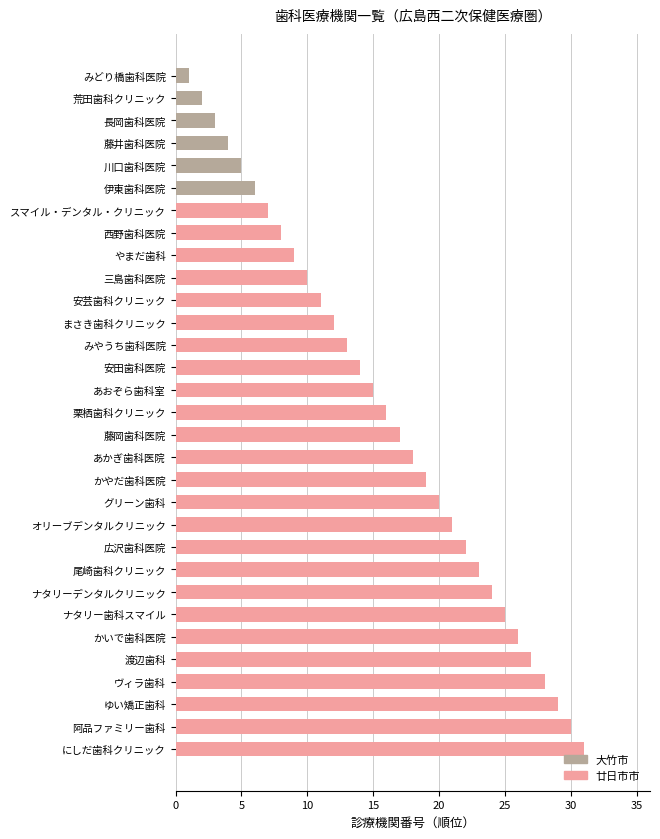

What is the change in value from 川口歯科医院 to 広沢歯科医院?

+17